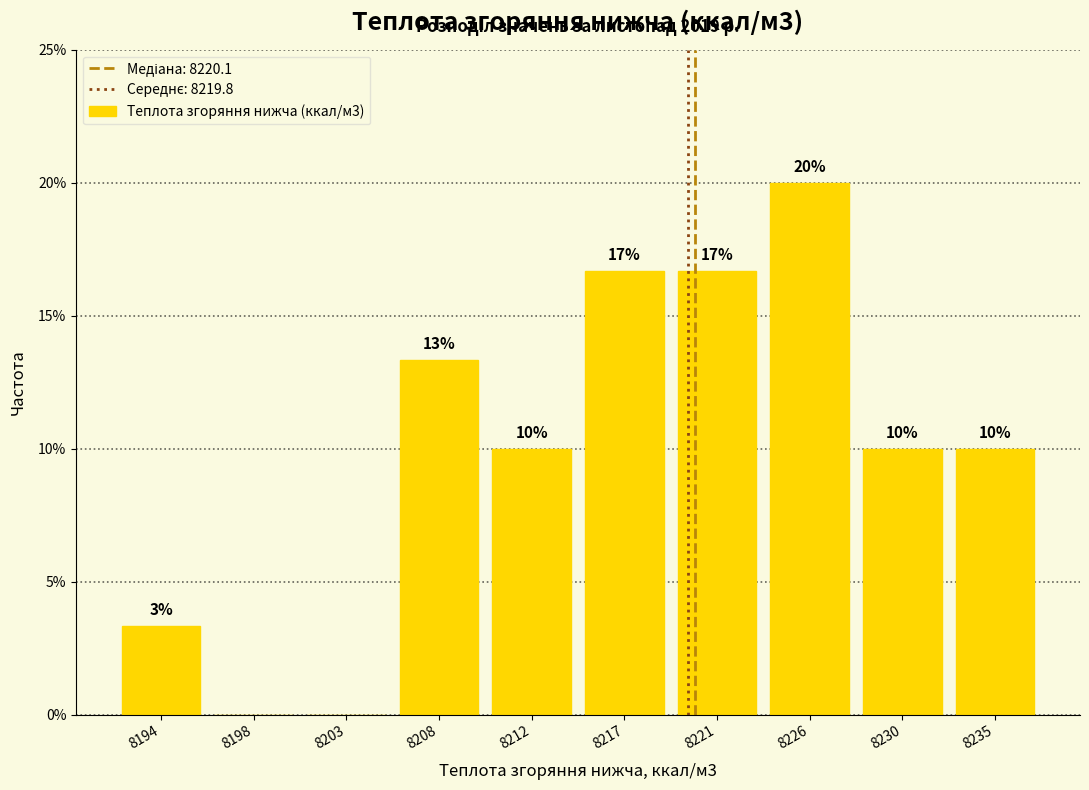

Which category has the highest value across all series?

8226